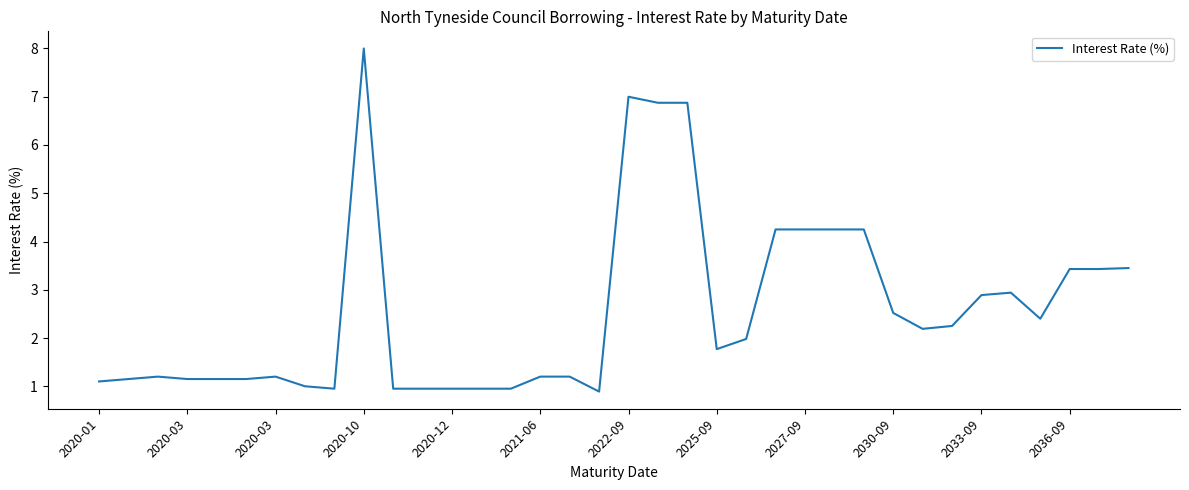

What is the greatest value displayed?

8.0